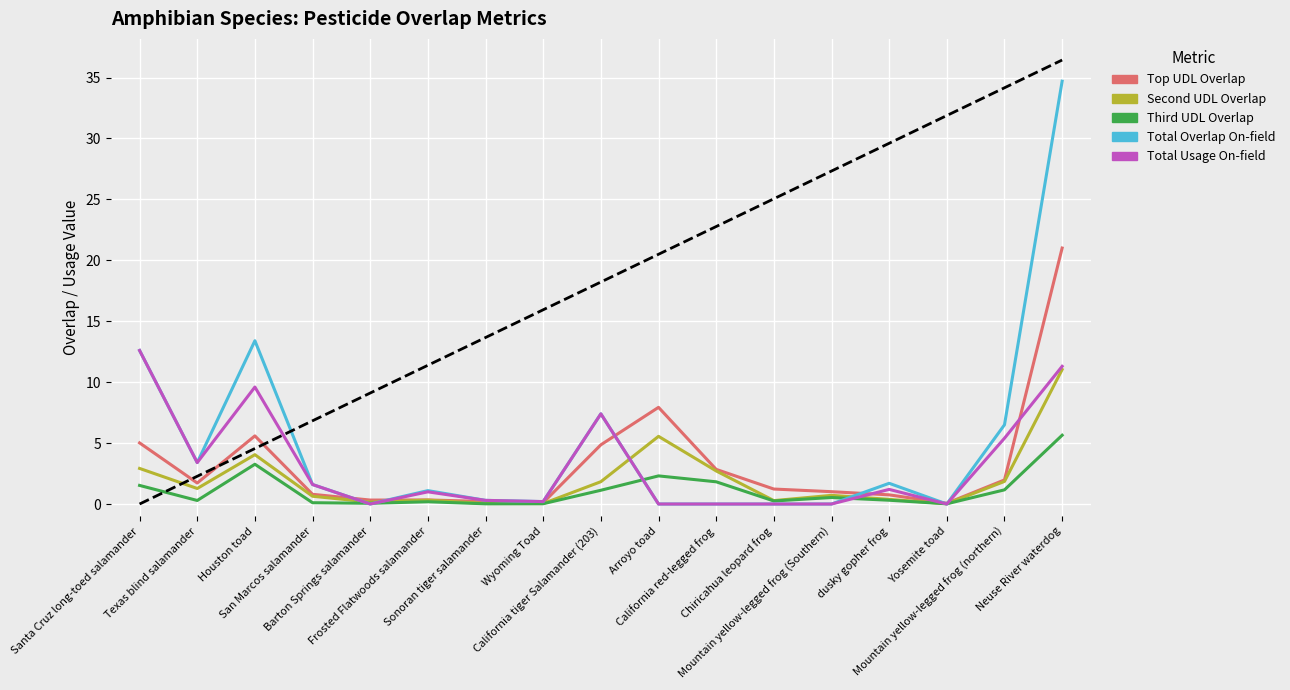

What is the average value of the Total Usage On-field series?

3.2